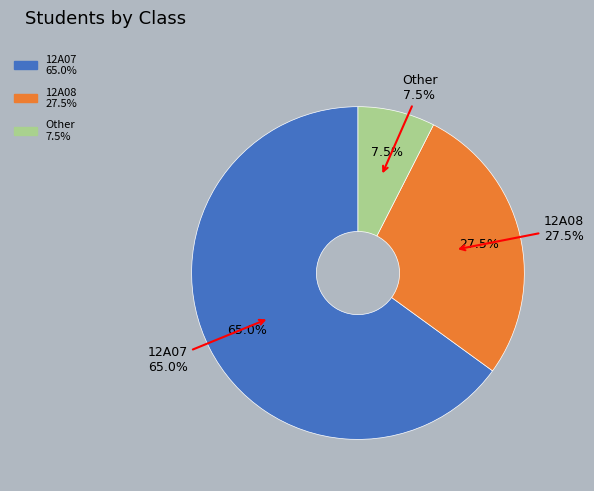

Which category has the biggest portion of the pie?

12A07